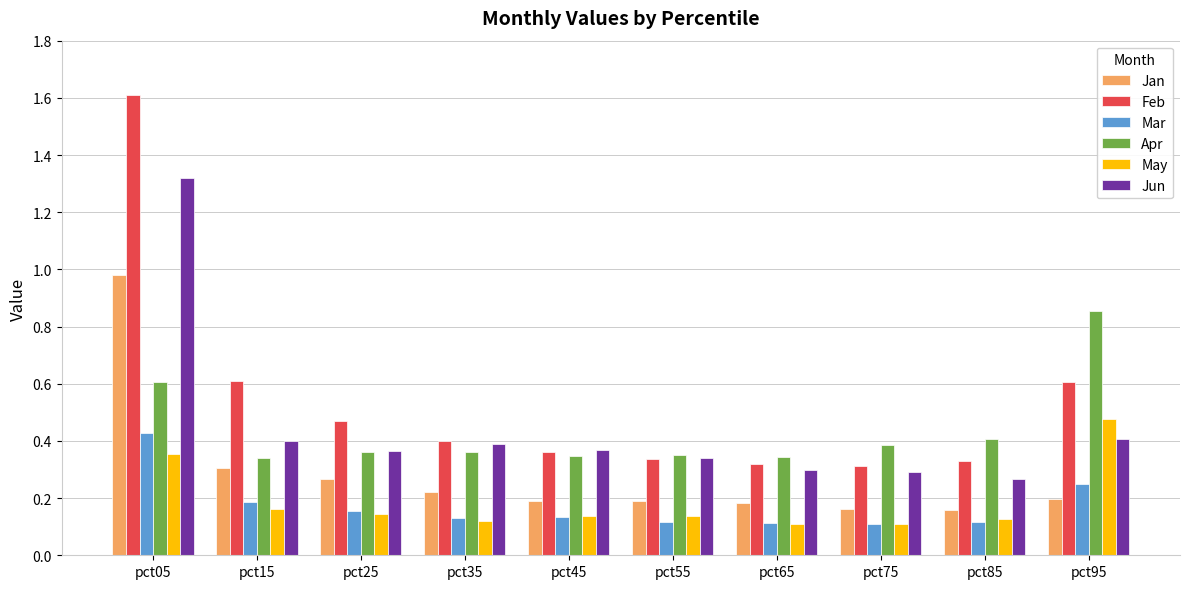

Which label corresponds to the largest value in the chart?

pct05